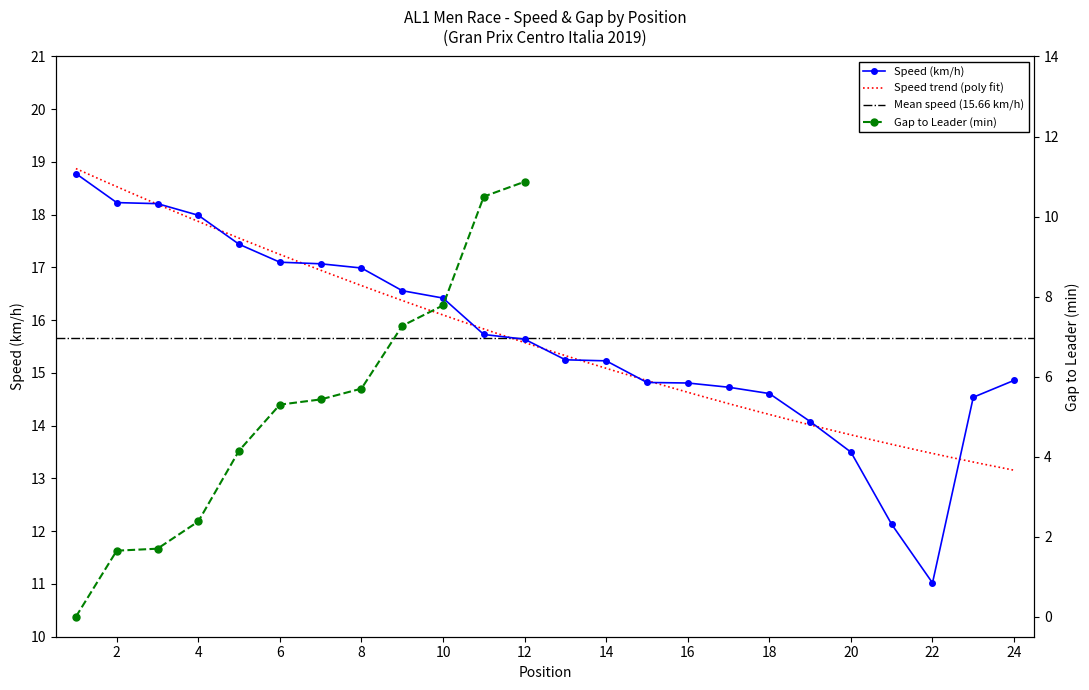

The chart shows a value of 27.9 at 2. True or false?

False